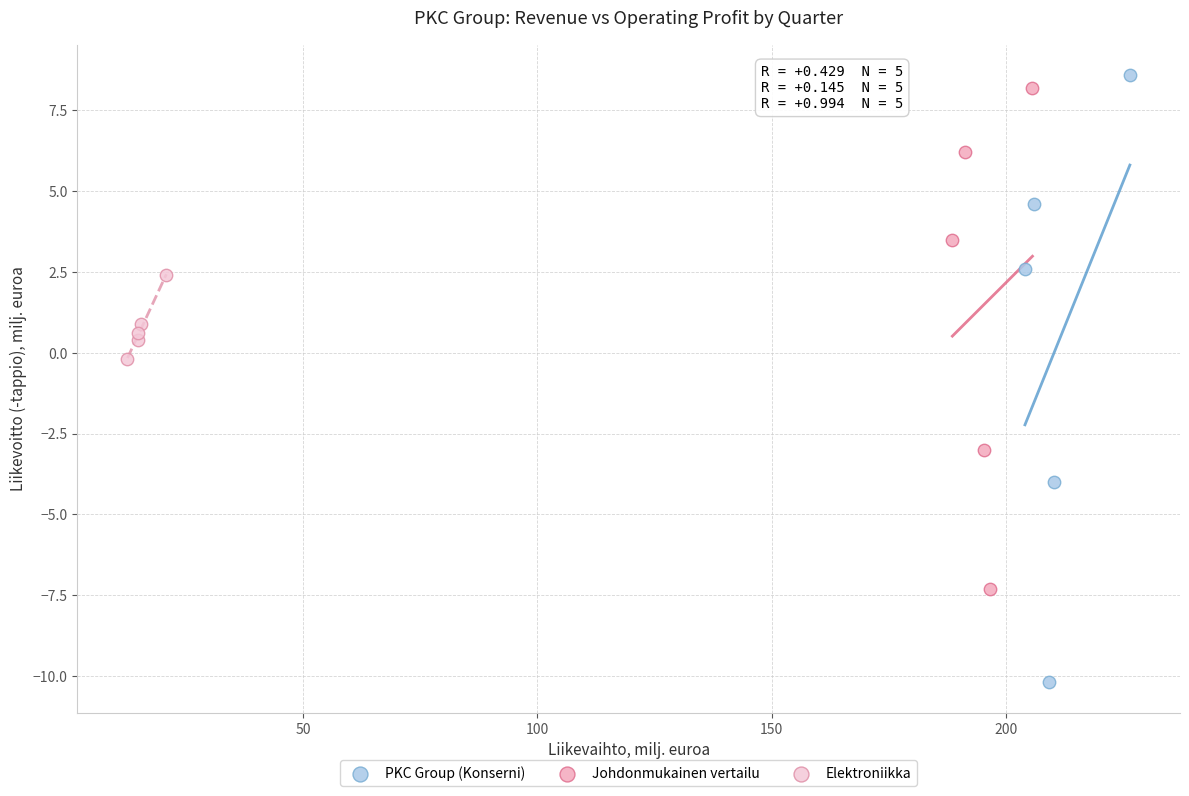

Which series has the widest spread of Y values?

PKC Group (Konserni)